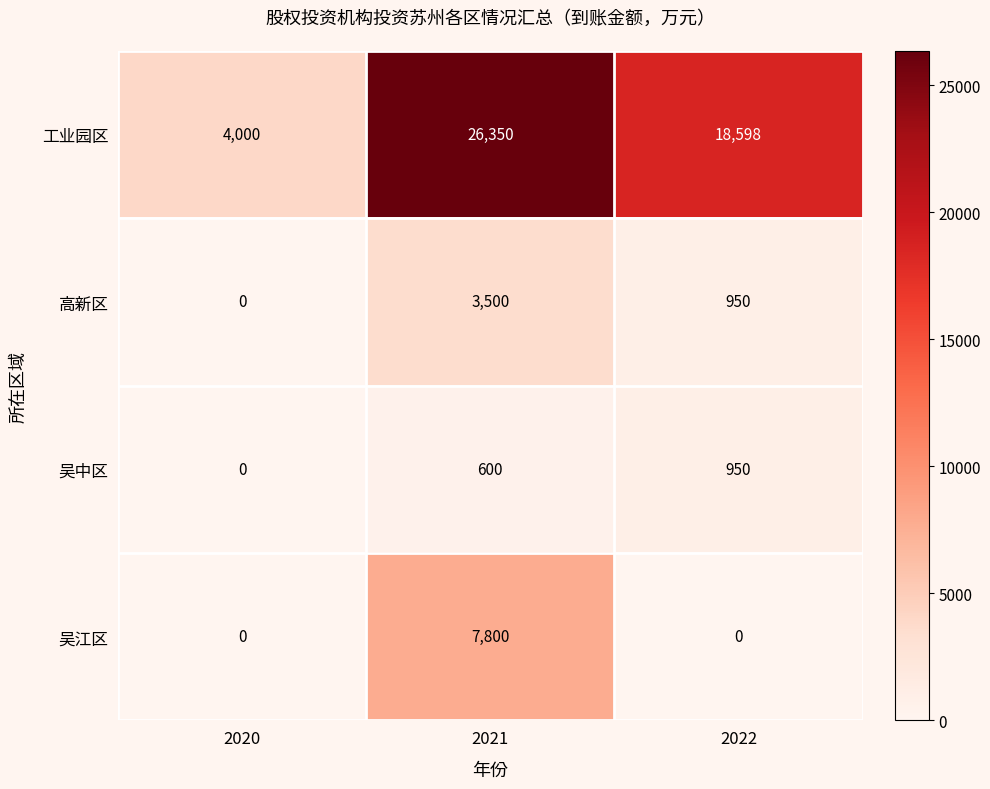

The value of 吴中区 at 2021 is 600. True or false?

True